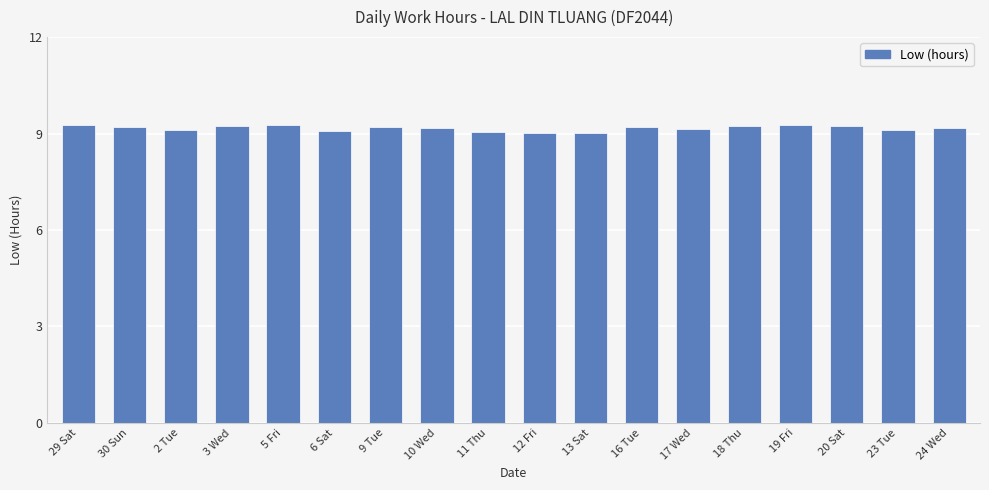

The value at 12 Fri is 14.0. True or false?

False